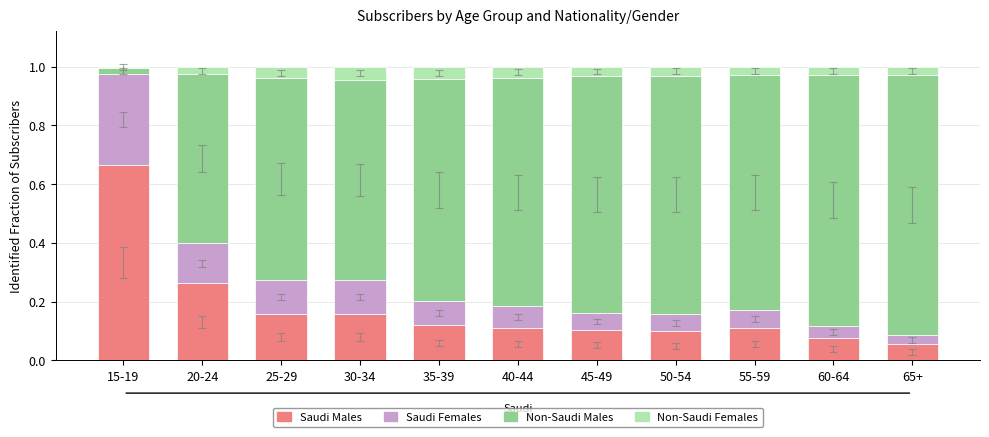

Which category has the highest value in the Saudi Males series?

15-19